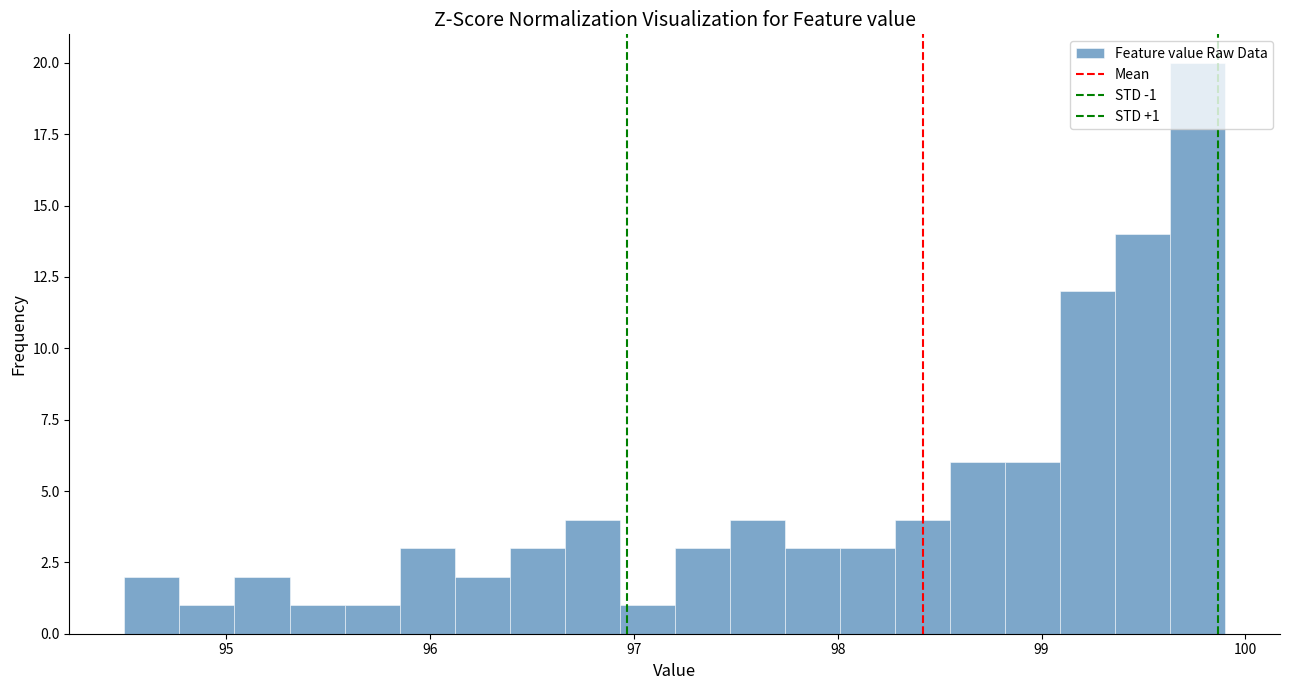

Read against the x-axis, roughly where is the centre of the tallest bar?

99.8